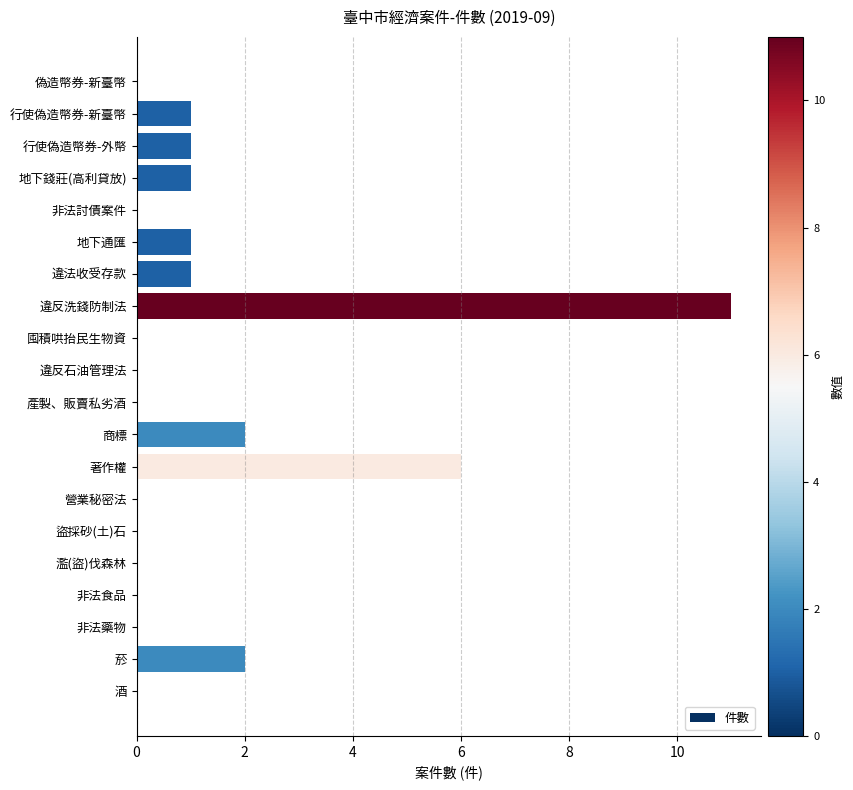

At which label is the value closest to 5?

著作權